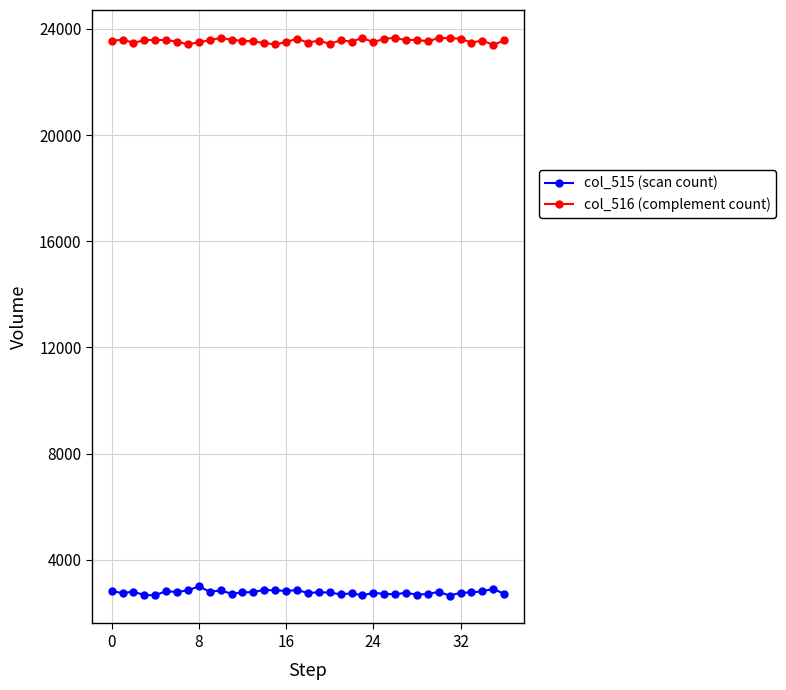

What is the difference between the maximum and minimum values in the col_515 (scan count) series?

351